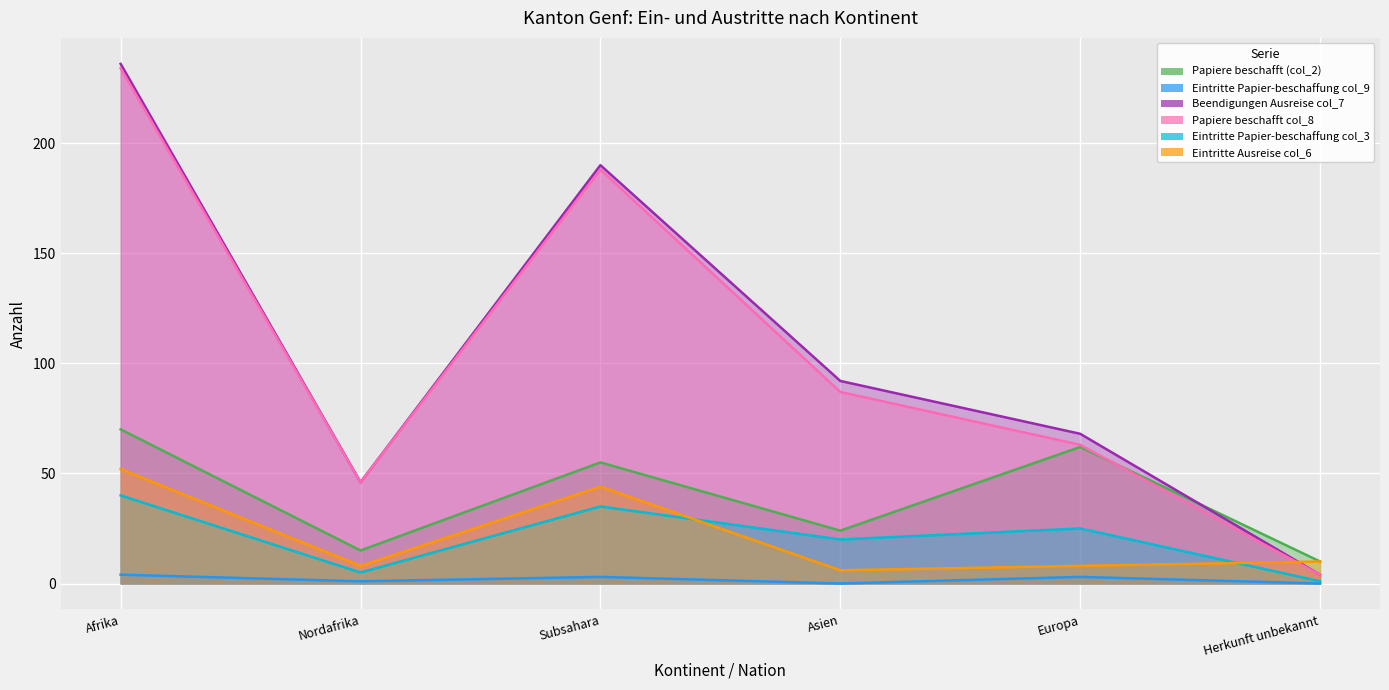

Reading left to right, extract all data points from this chart.

Papiere beschafft (col_2): Afrika=70	Nordafrika=15	Subsahara=55	Asien=24	Europa=62	Herkunft unbekannt=10
Eintritte Papier-beschaffung col_9: Afrika=4	Nordafrika=1	Subsahara=3	Asien=0	Europa=3	Herkunft unbekannt=0
Beendigungen Ausreise col_7: Afrika=236	Nordafrika=46	Subsahara=190	Asien=92	Europa=68	Herkunft unbekannt=4
Papiere beschafft col_8: Afrika=234	Nordafrika=46	Subsahara=188	Asien=87	Europa=63	Herkunft unbekannt=4
Eintritte Papier-beschaffung col_3: Afrika=40	Nordafrika=5	Subsahara=35	Asien=20	Europa=25	Herkunft unbekannt=1
Eintritte Ausreise col_6: Afrika=52	Nordafrika=8	Subsahara=44	Asien=6	Europa=8	Herkunft unbekannt=10